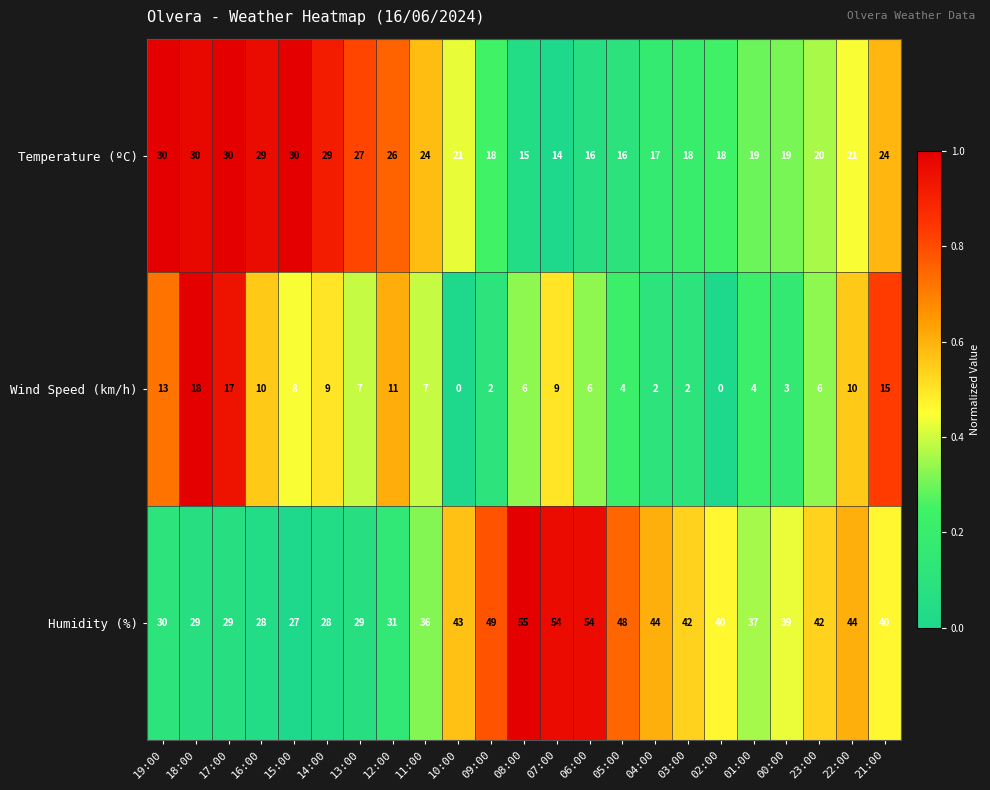

The value of Humidity (%) at 10:00 is 43. True or false?

True